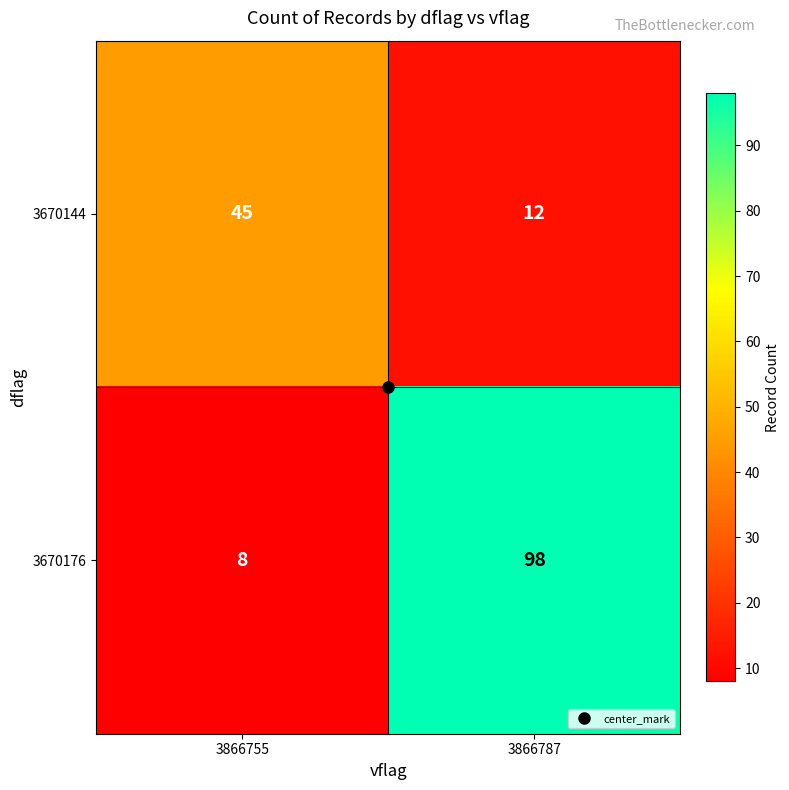

Rank the series by their maximum value, from highest to lowest.

3670176, 3670144